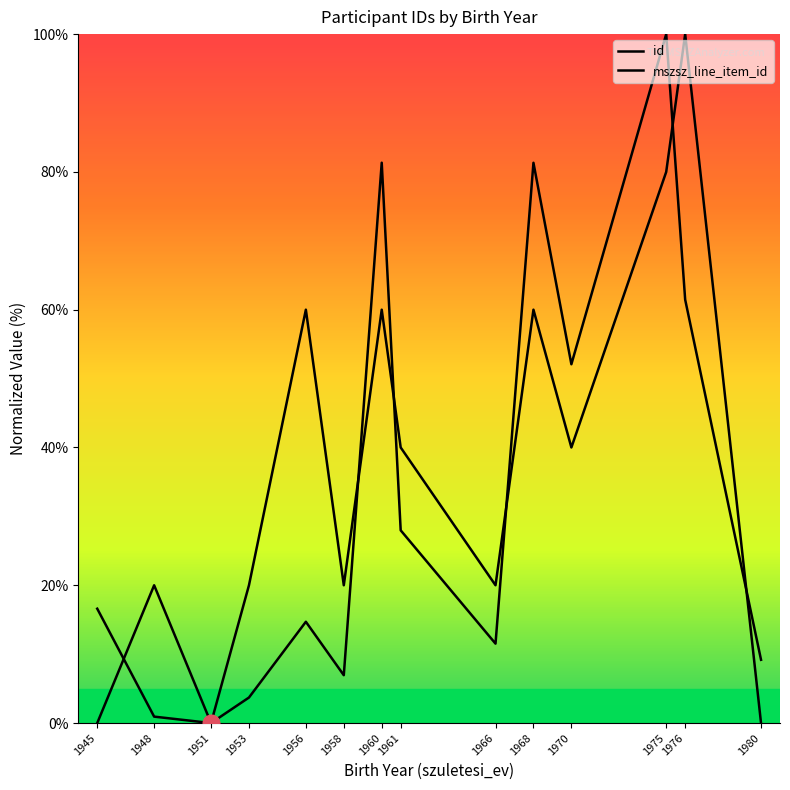

Where is id nearest to the value 50?

1970